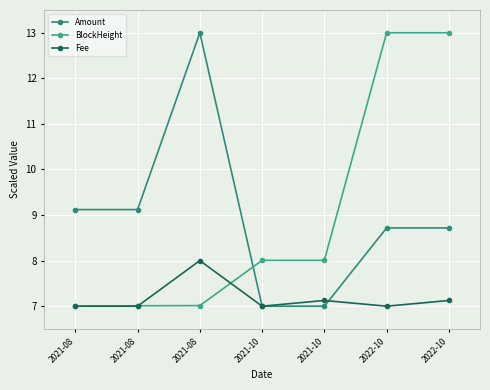

What is the greatest value displayed?

13.0